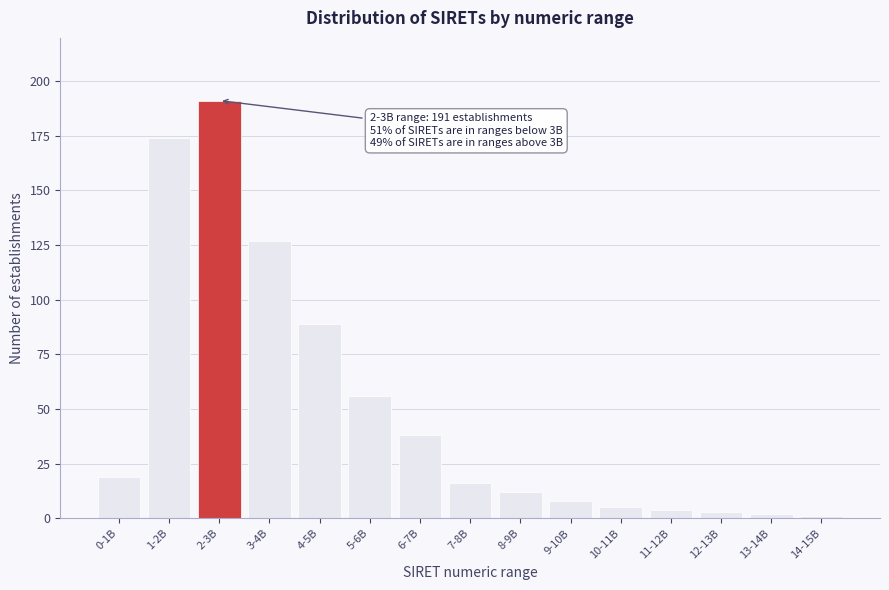

Reading left to right, what are all the values shown in this chart?

0-1B=19	1-2B=174	2-3B=191	3-4B=127	4-5B=89	5-6B=56	6-7B=38	7-8B=16	8-9B=12	9-10B=8	10-11B=5	11-12B=4	12-13B=3	13-14B=2	14-15B=1